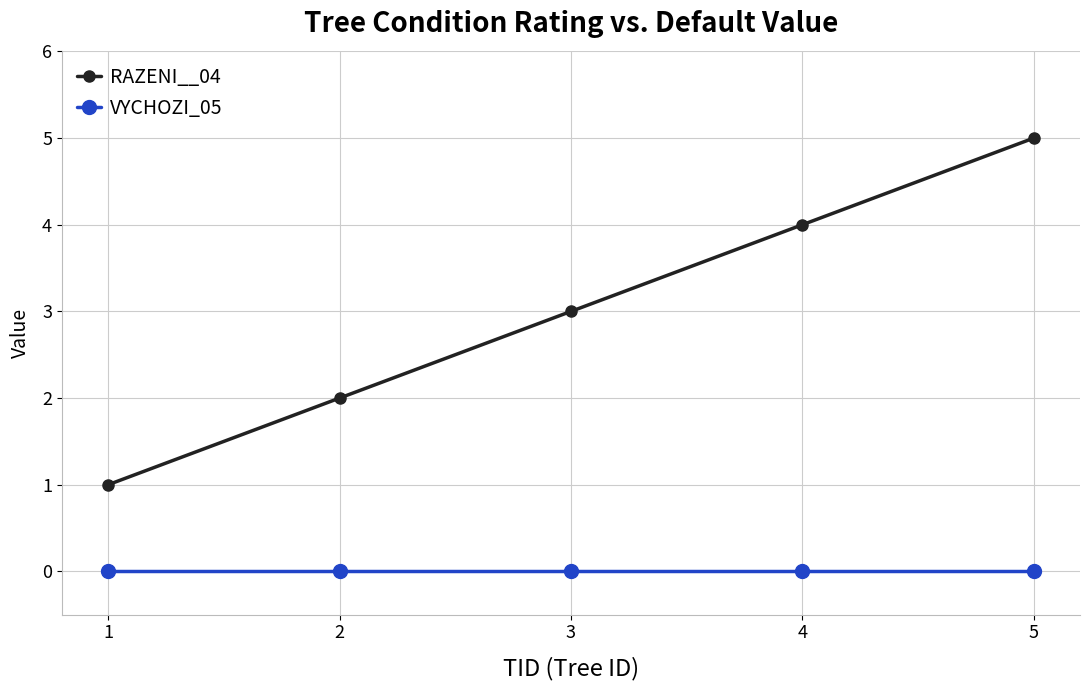

Which series changed the most between 1 and 2?

RAZENI__04